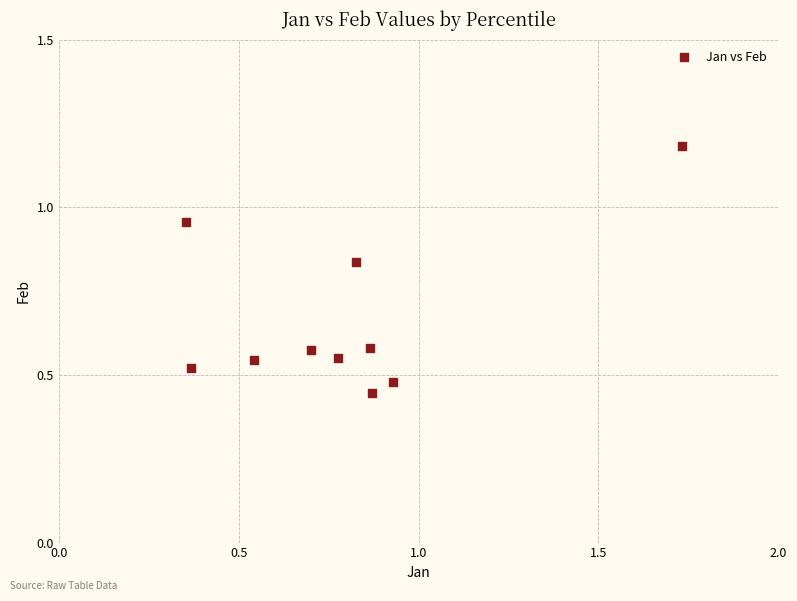

What is the average Y value?

0.7